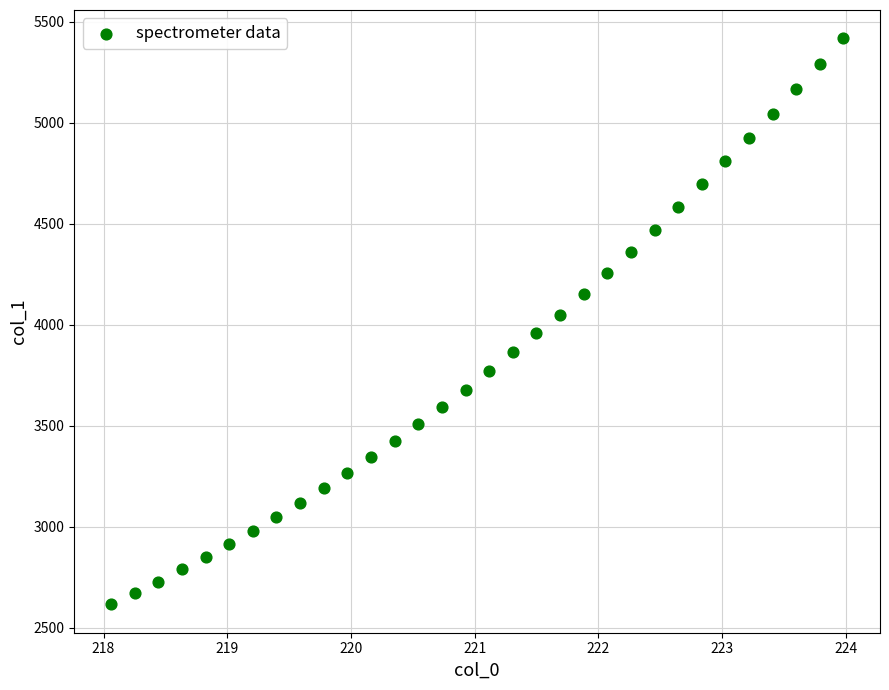

What is the range of X values (max minus min)?

5.9